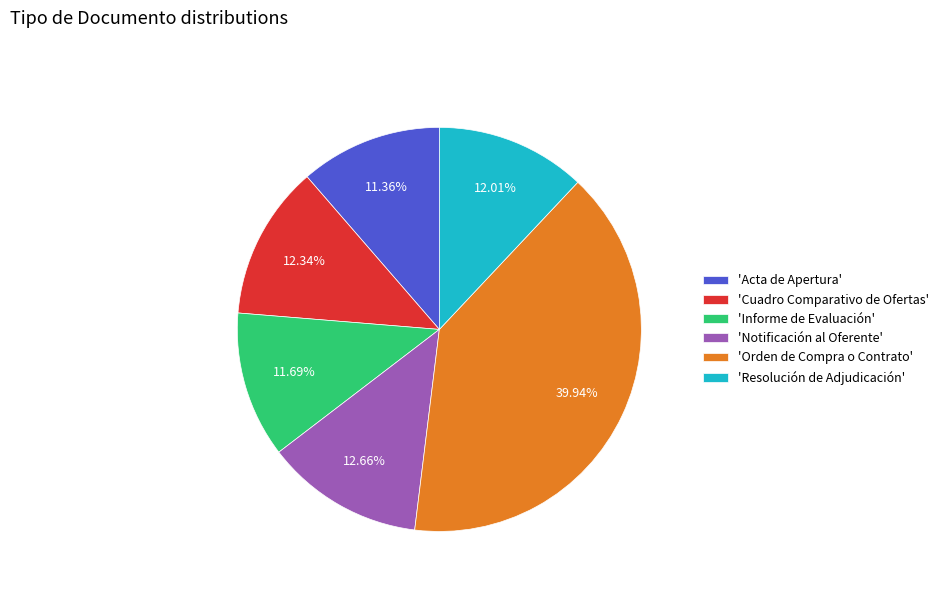

What is the ratio of the value at 'Notificación al Oferente' to the value at 'Acta de Apertura'?

1.1